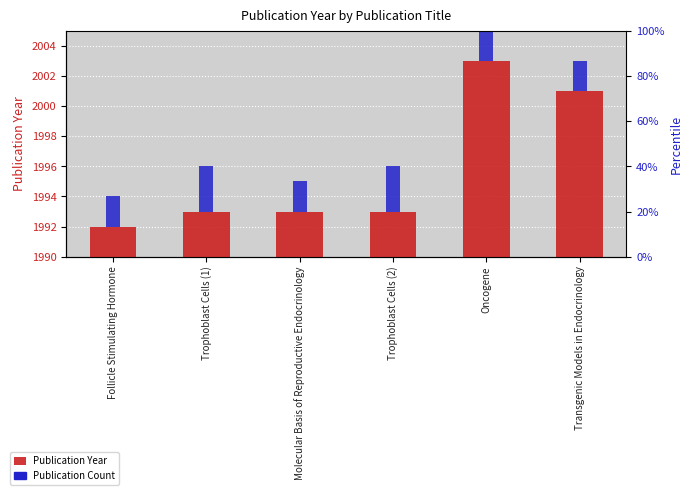

How many bars are there in total?

12